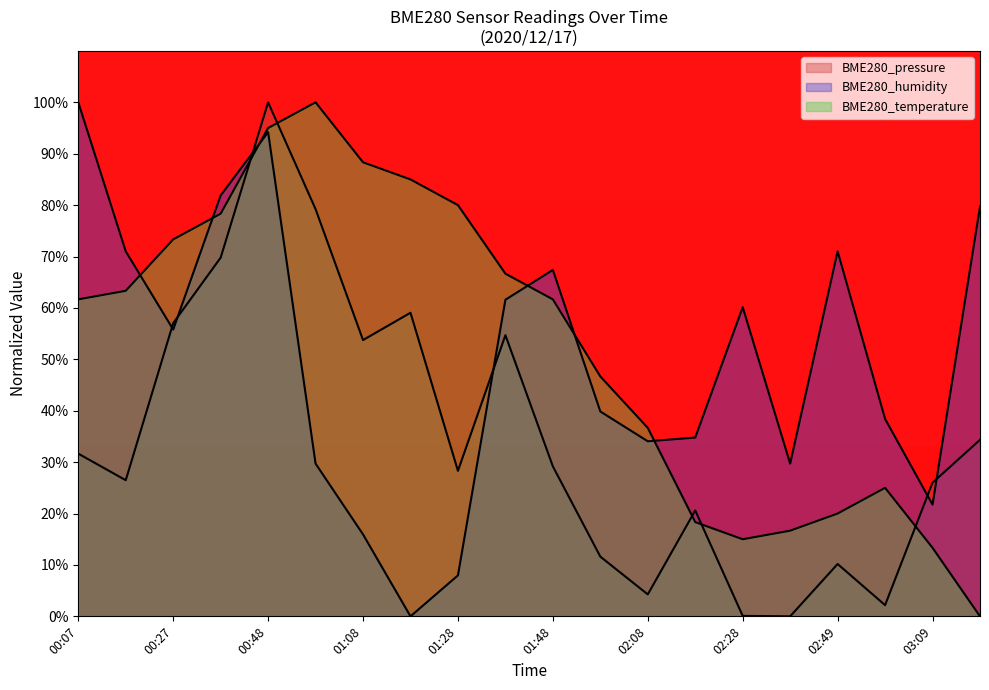

Which series has the largest total across all categories?

BME280_temperature